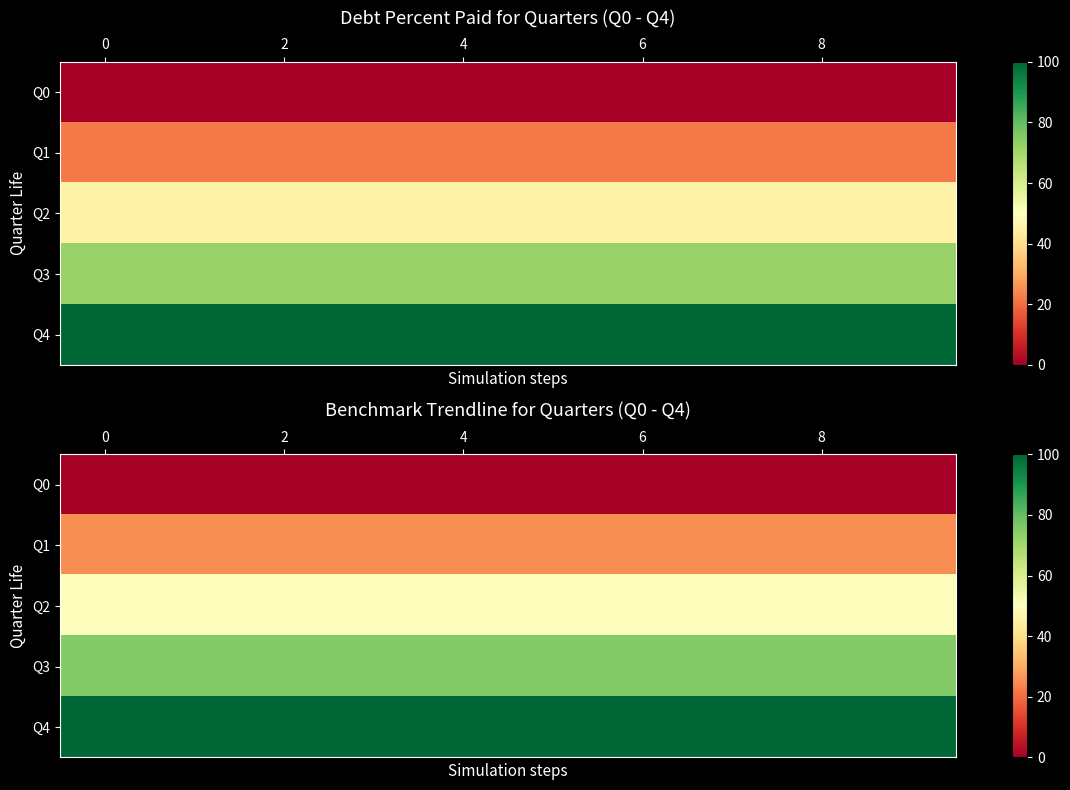

List the series in order of their peak value, highest first.

Q4, Q3, Q2, Q1, Q0